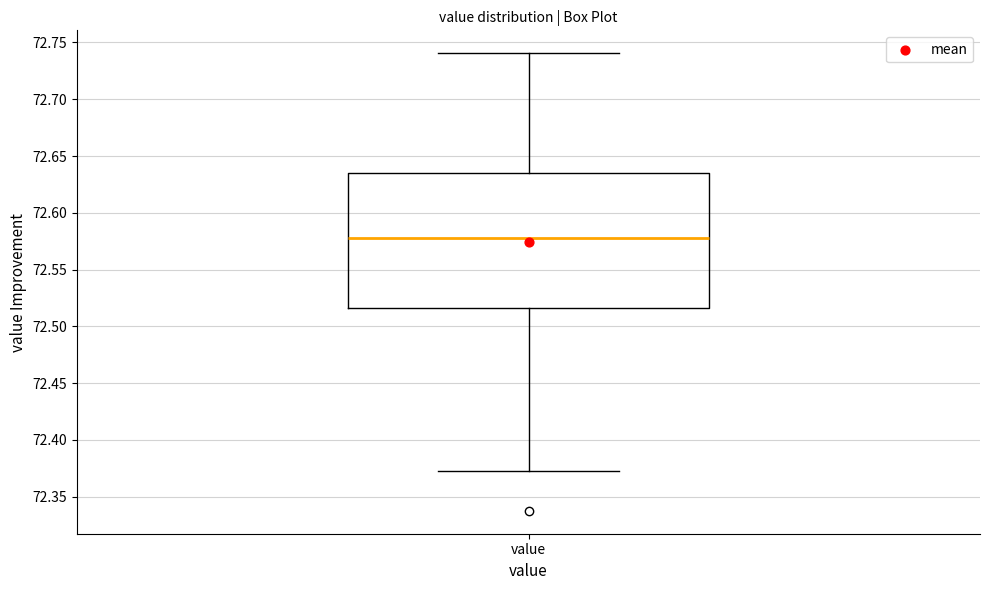

Read this box plot against the y-axis: the position of the median line, the range covered by the box, and the ends of both whiskers. The values are not printed on the chart, so give them approximately, as read against the axis.

median 72.580, box 72.515 to 72.635, whiskers 72.375 to 72.740